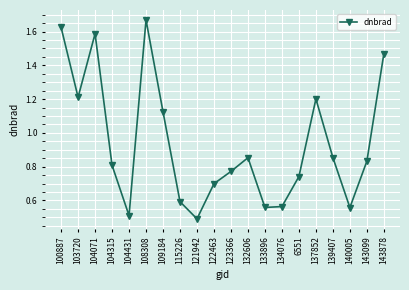

How many values are between 0 and 1?

13